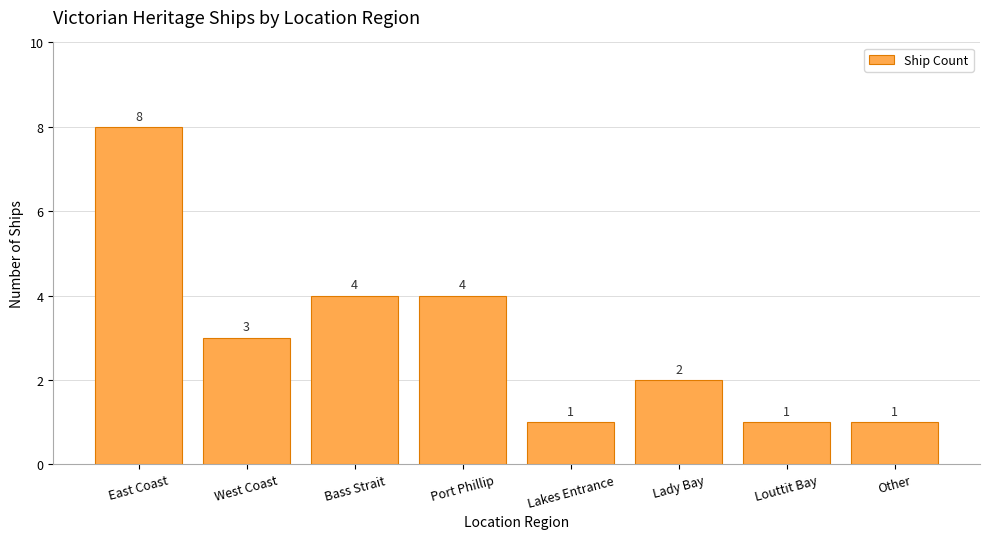

Is it true that the value at Lady Bay is 3?

False